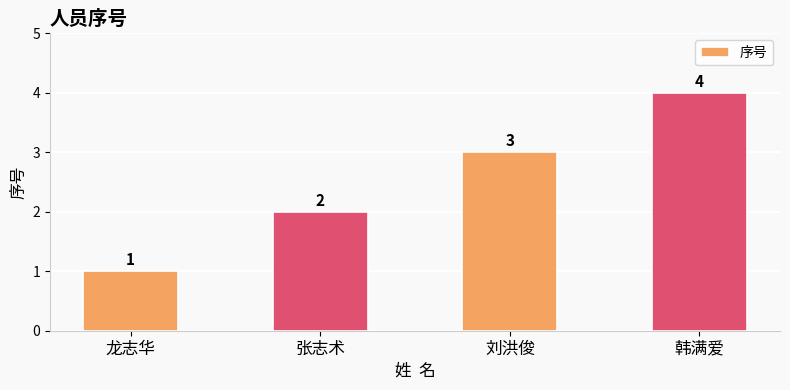

Approximately how many times larger is the value at 韩满爱 compared to 张志术?

2.0